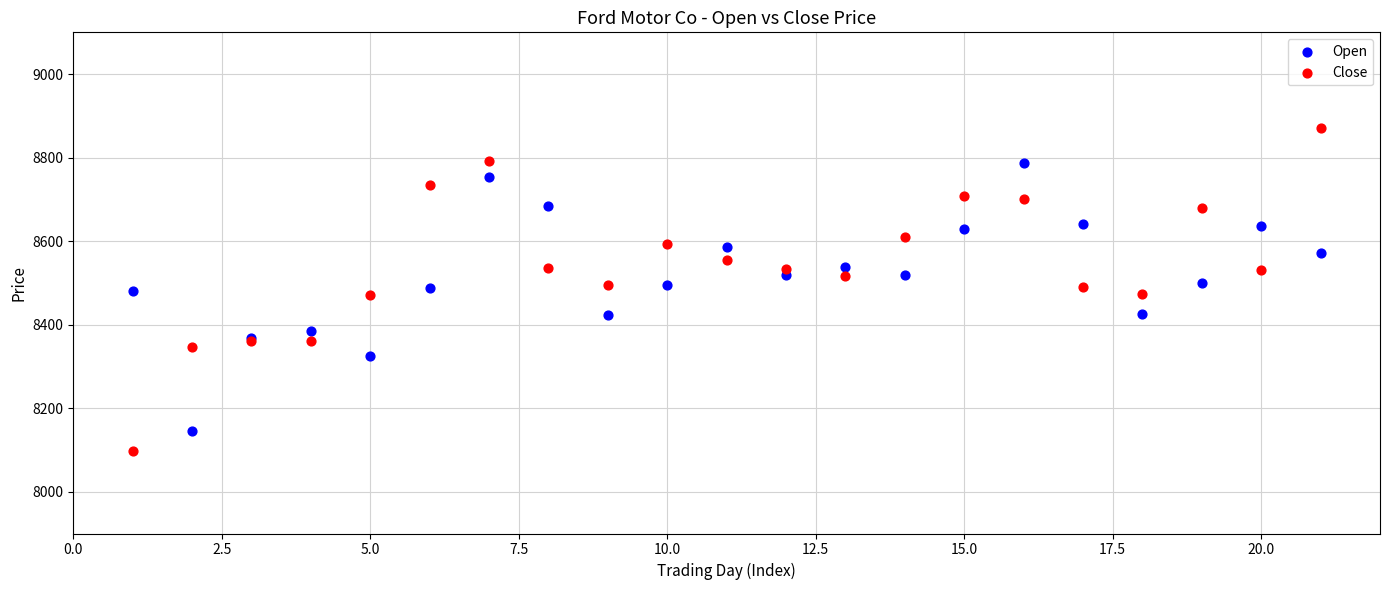

What are all the series names shown in the legend?

Open, Close